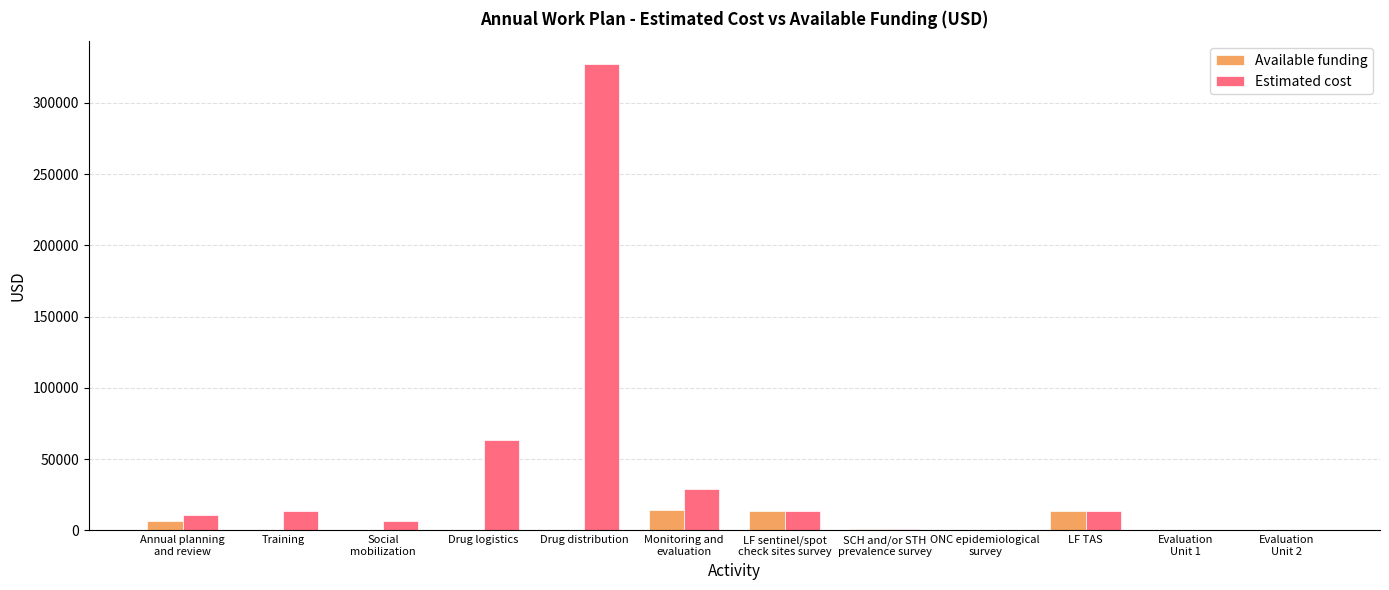

Which series has the largest total across all categories?

Estimated cost